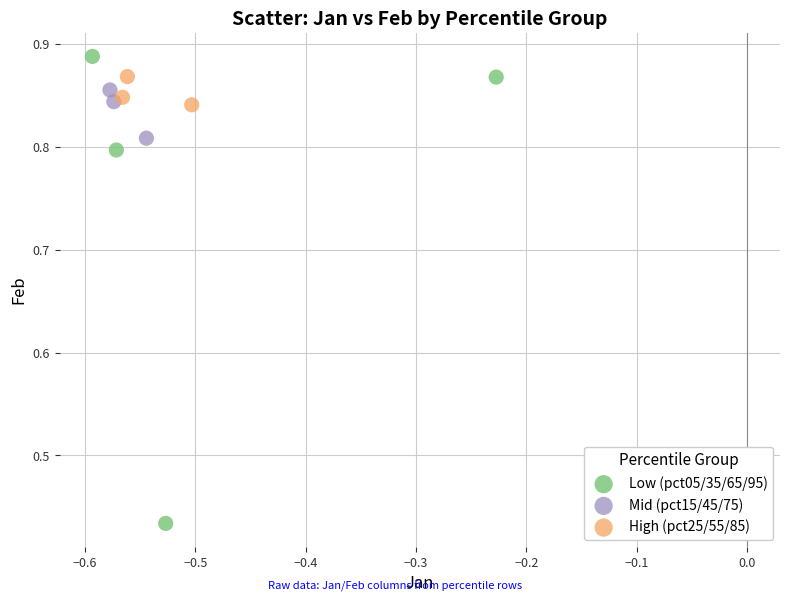

Which series contains the lowest Y value?

Low (pct05/35/65/95)